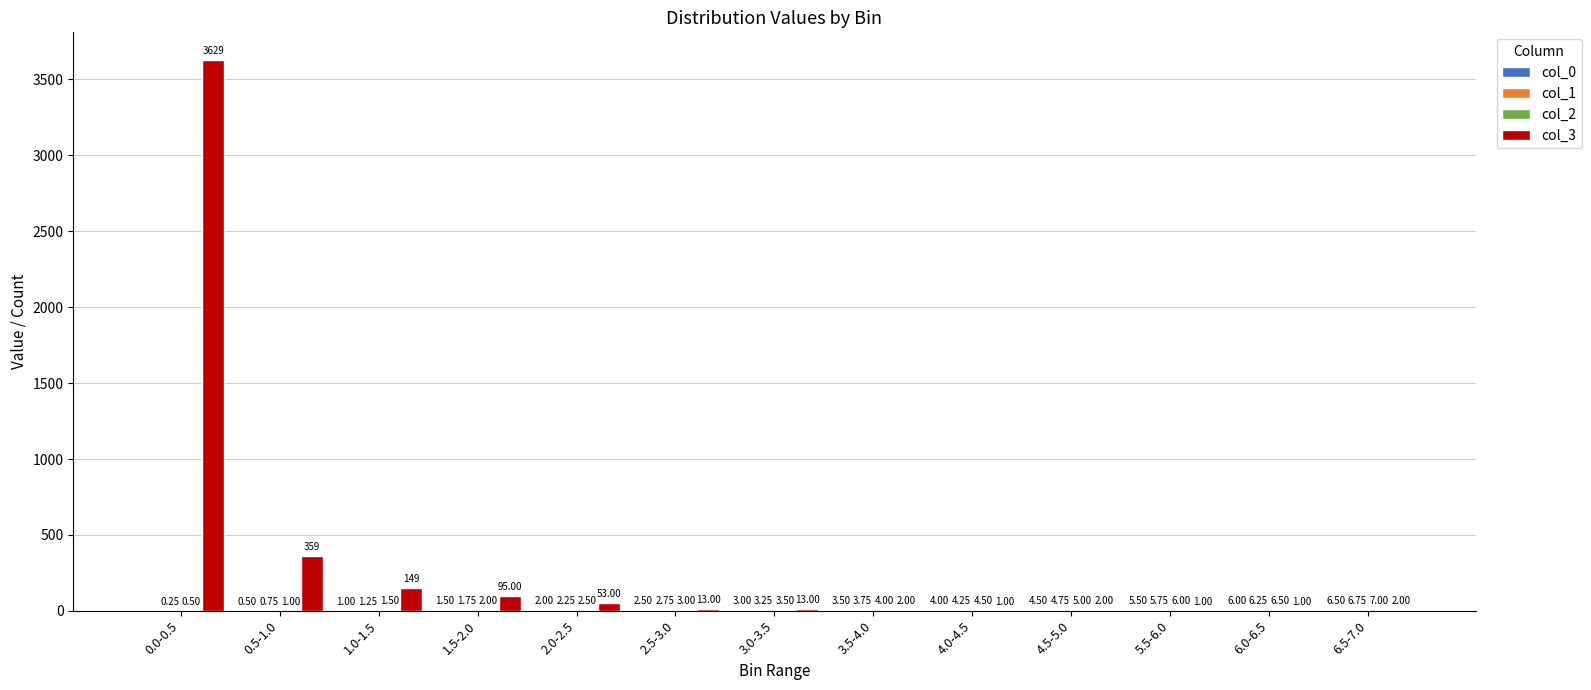

Which series has the largest total across all categories?

col_3